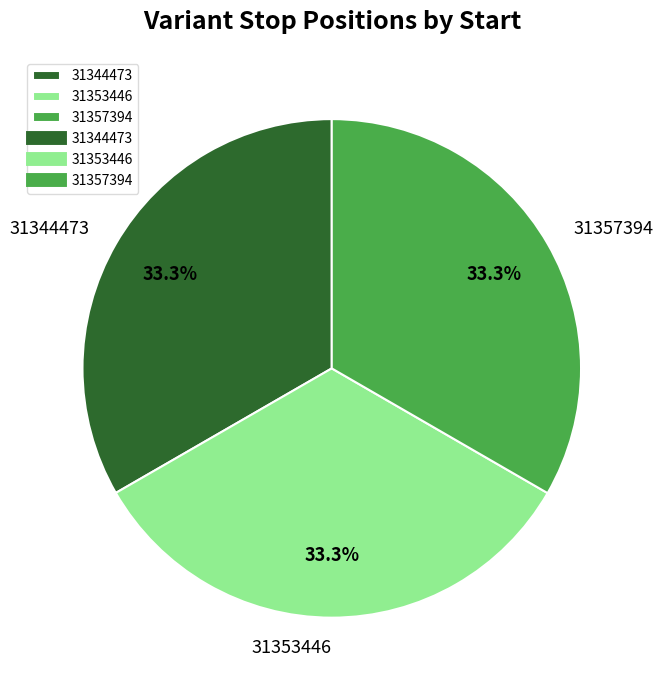

How many segments does this pie chart have?

3